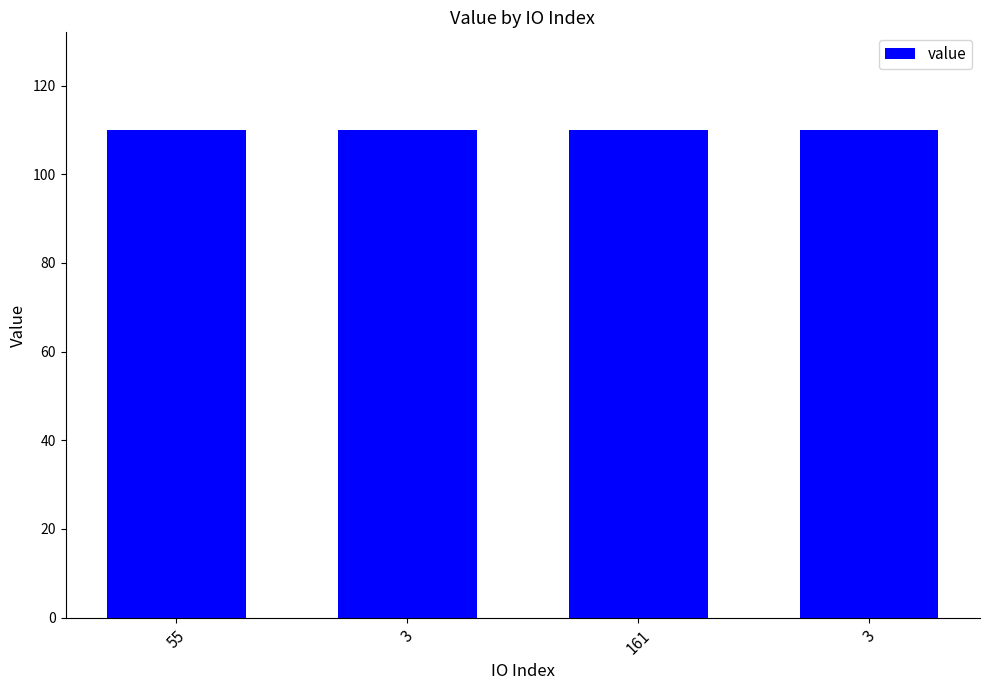

What is the value of the 4th bar from the left?

110.0